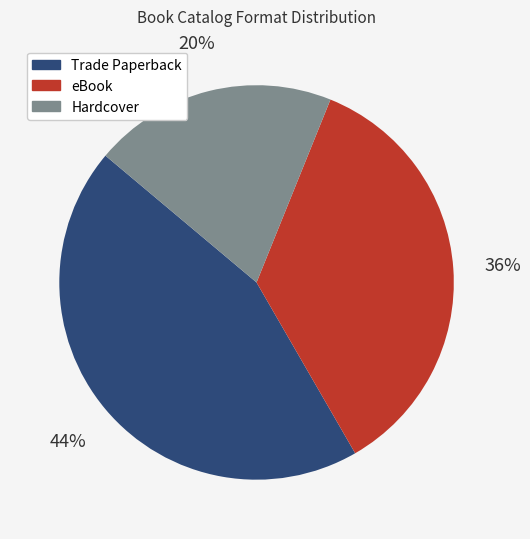

Which slice is the largest?

Trade Paperback